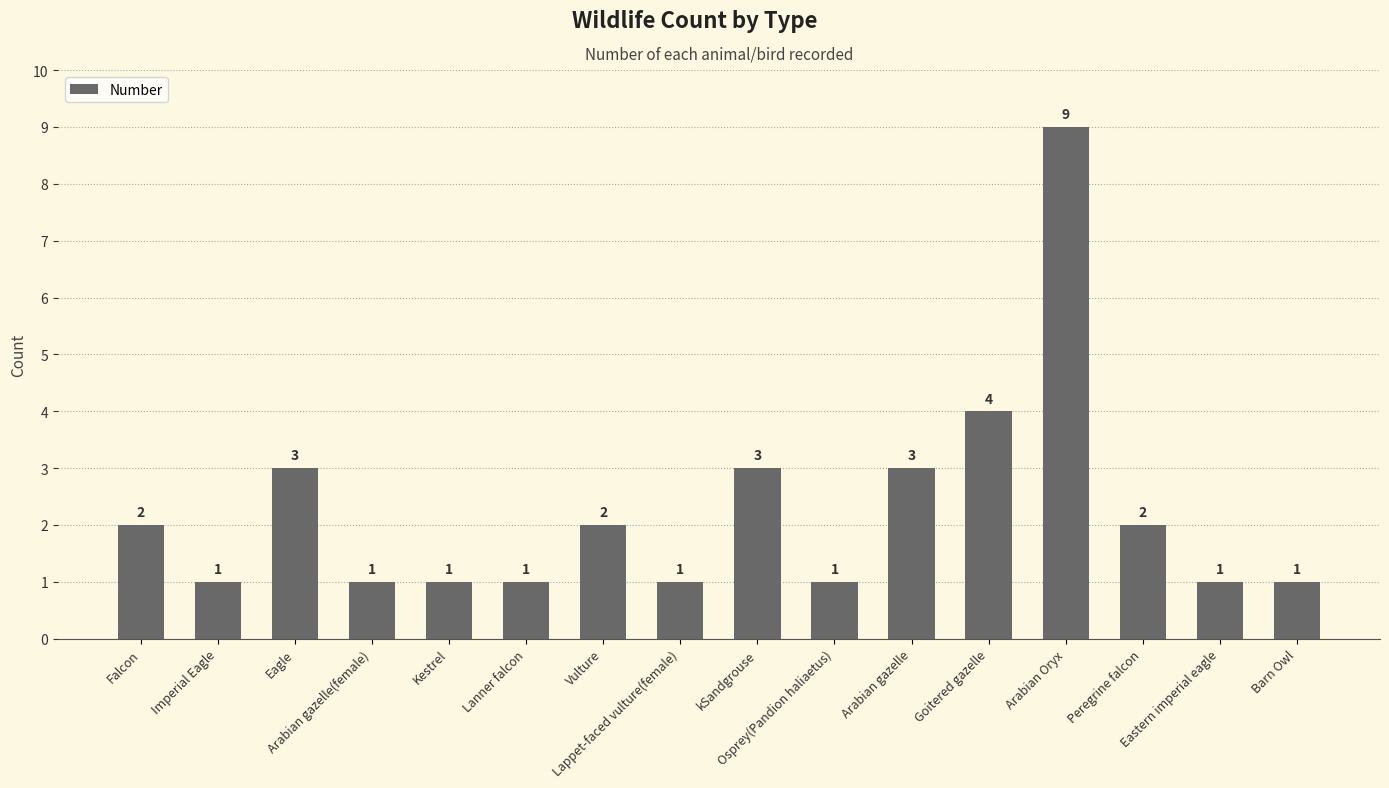

What is the maximum value shown in the chart?

9